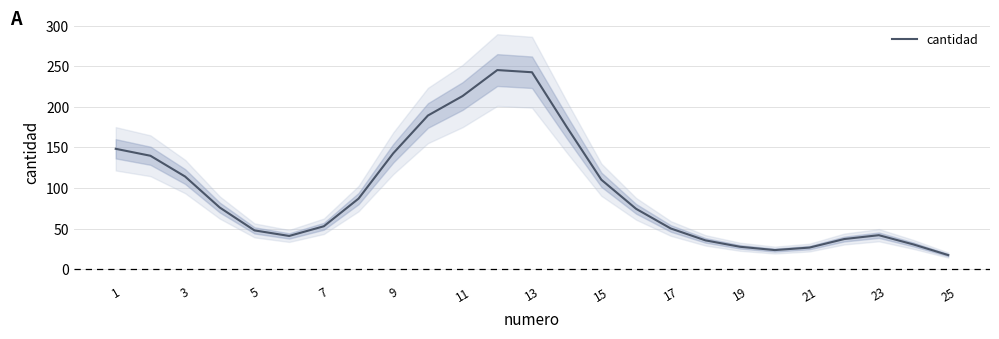

What is the maximum value for cantidad?

245.2